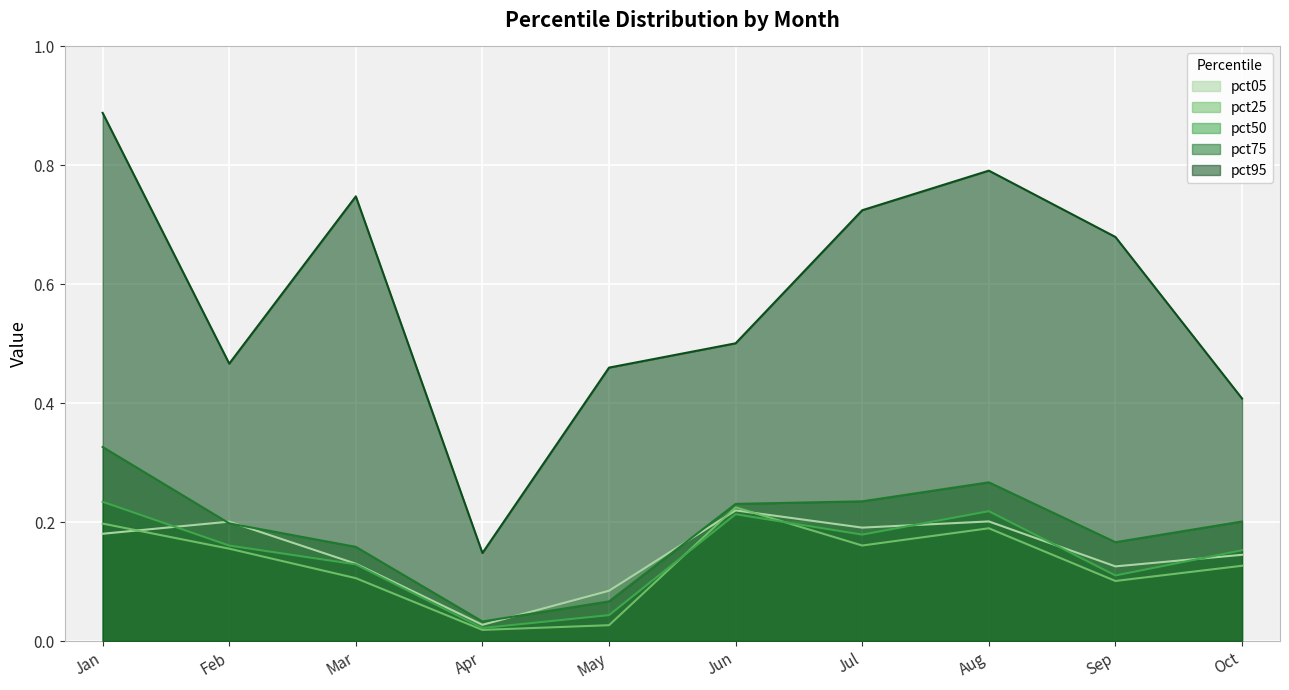

What is the difference between the second highest and second lowest values in the pct95 series?

0.4